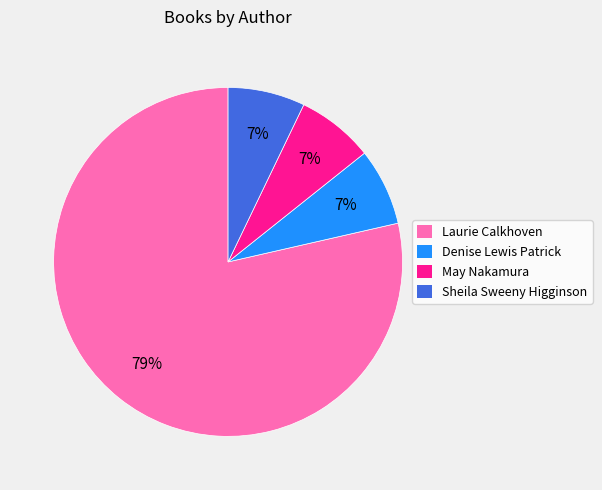

Is there any slice that represents more than half of the pie?

Yes